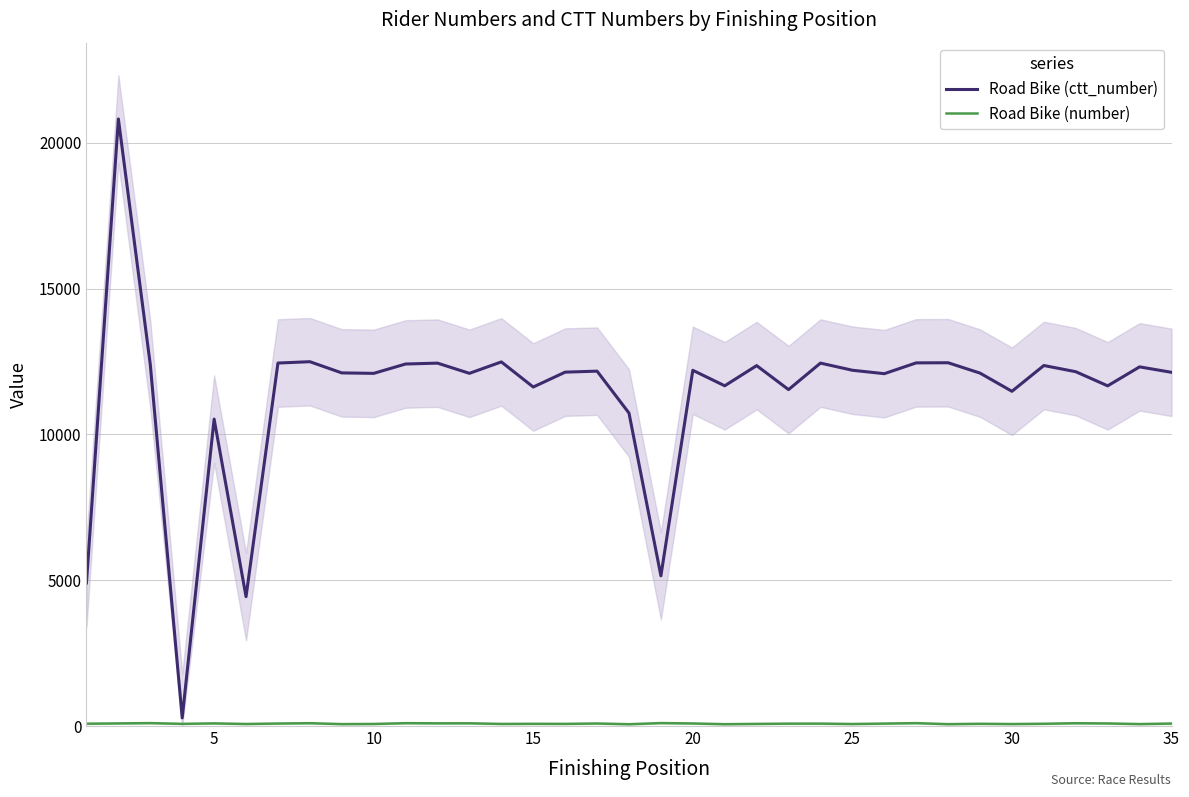

What is the average value of the Road Bike (number) series?

81